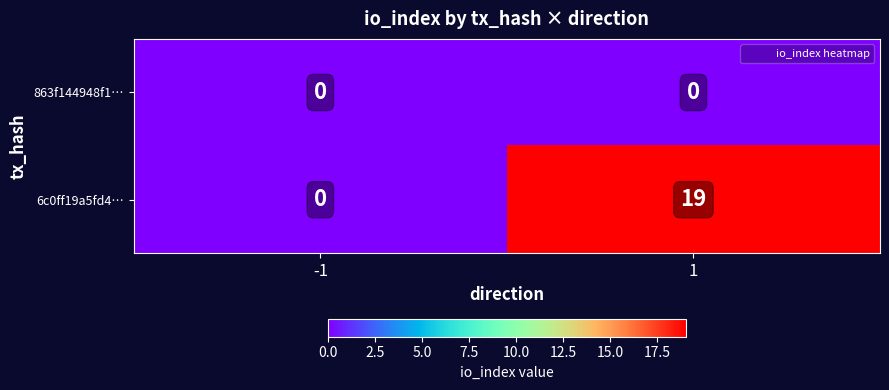

Reading right to left, what are all the values shown in this chart?

863f144948f1…: 1=0	-1=0
6c0ff19a5fd4…: 1=19	-1=0